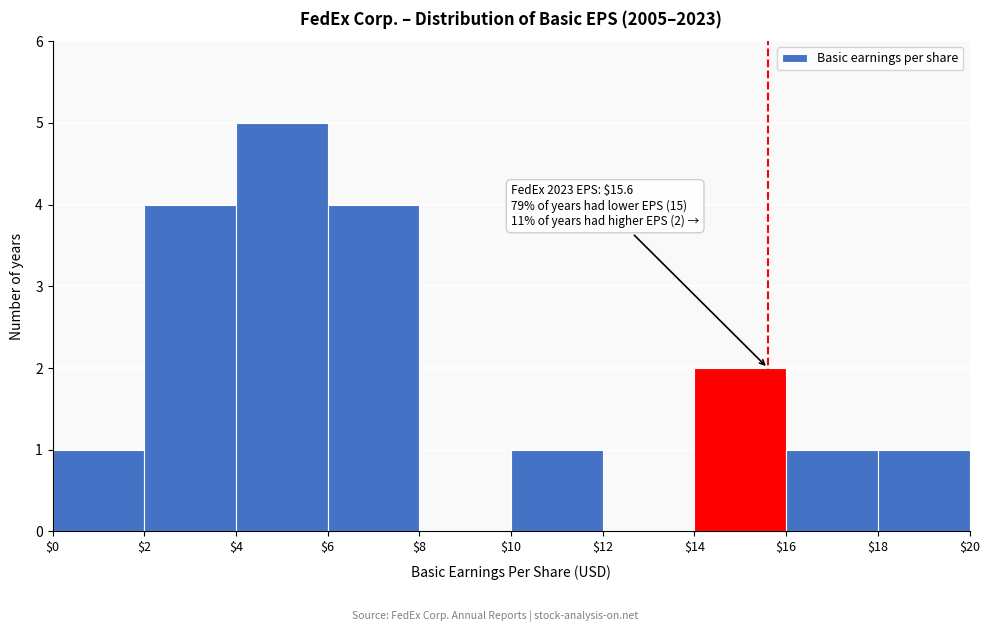

Over which range of the x-axis is the bar tallest?

$4 to $6